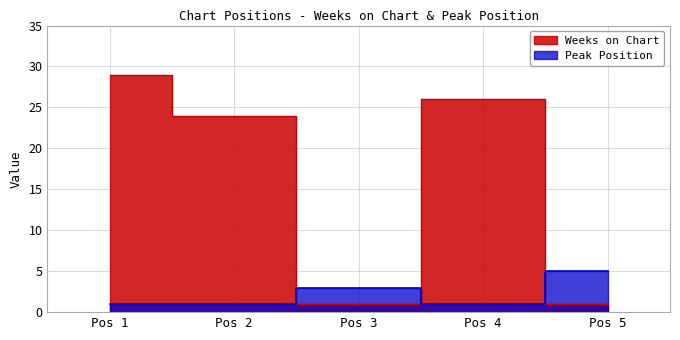

What is the value of the Weeks on Chart point at the 5th from the left?

1